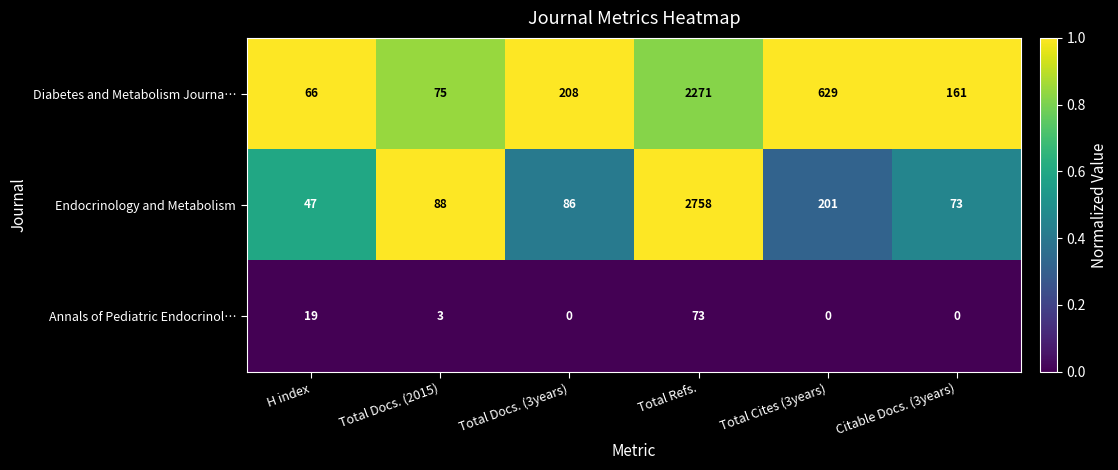

Which series has the largest total across all categories?

Diabetes and Metabolism Journa…